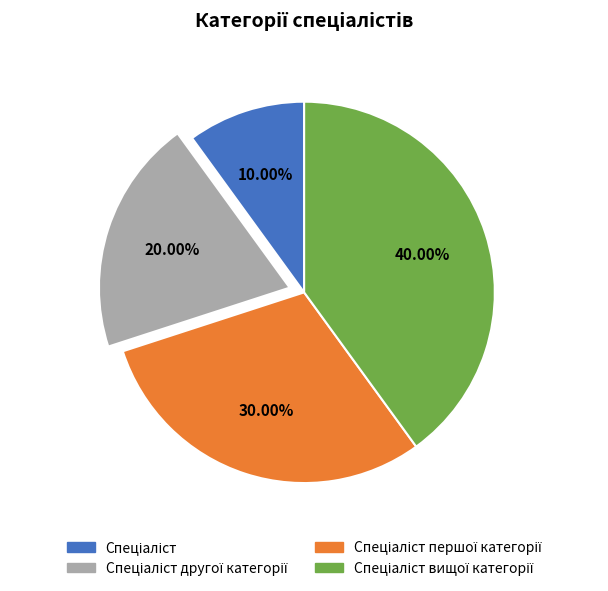

Is there any slice that represents more than half of the pie?

No